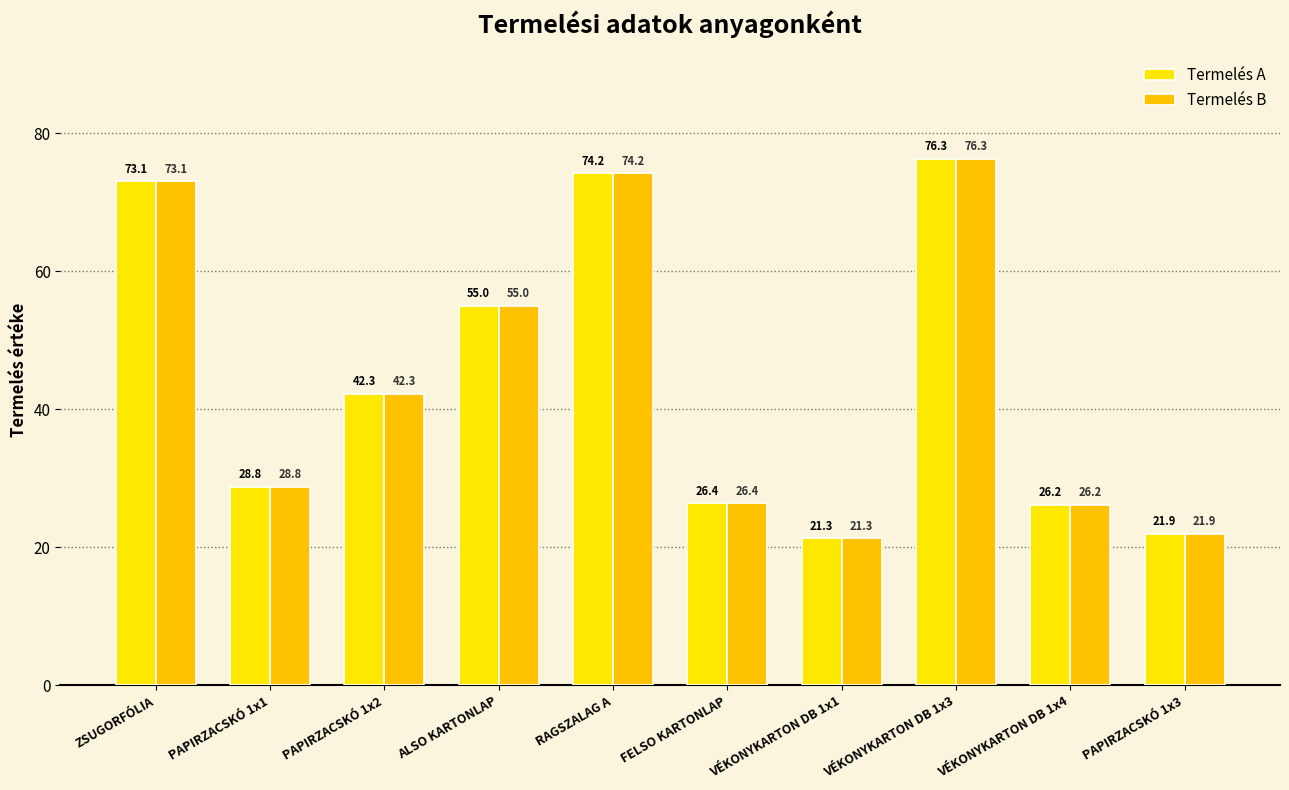

How many bars are there in each group?

2